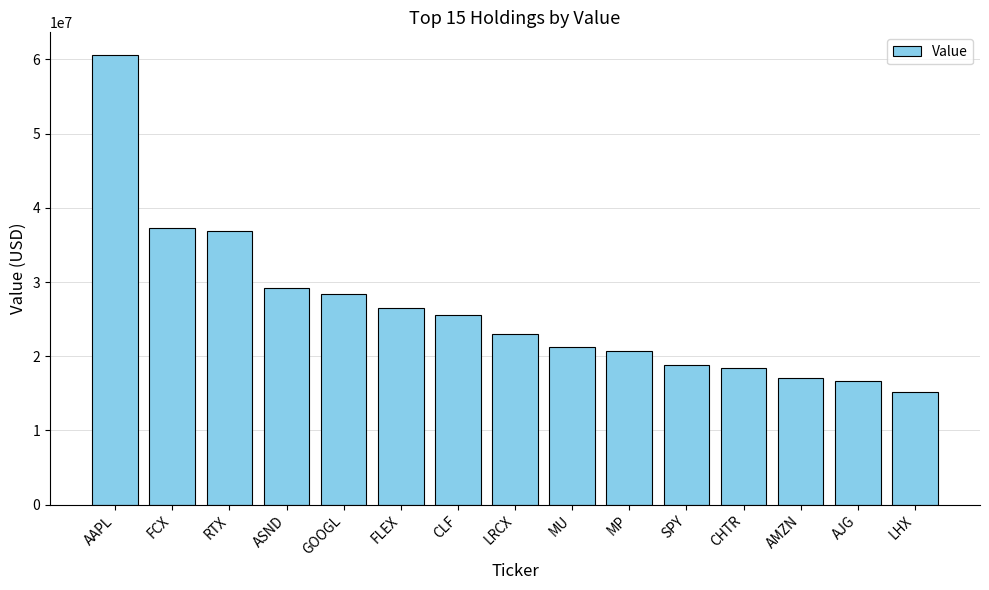

What is the difference between the second highest and minimum values?

22172519